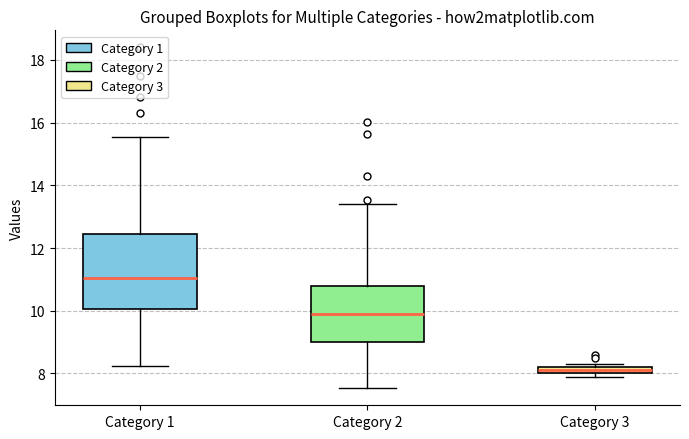

Comparing the boxes themselves (not the whiskers), which one is the tallest?

Category 1